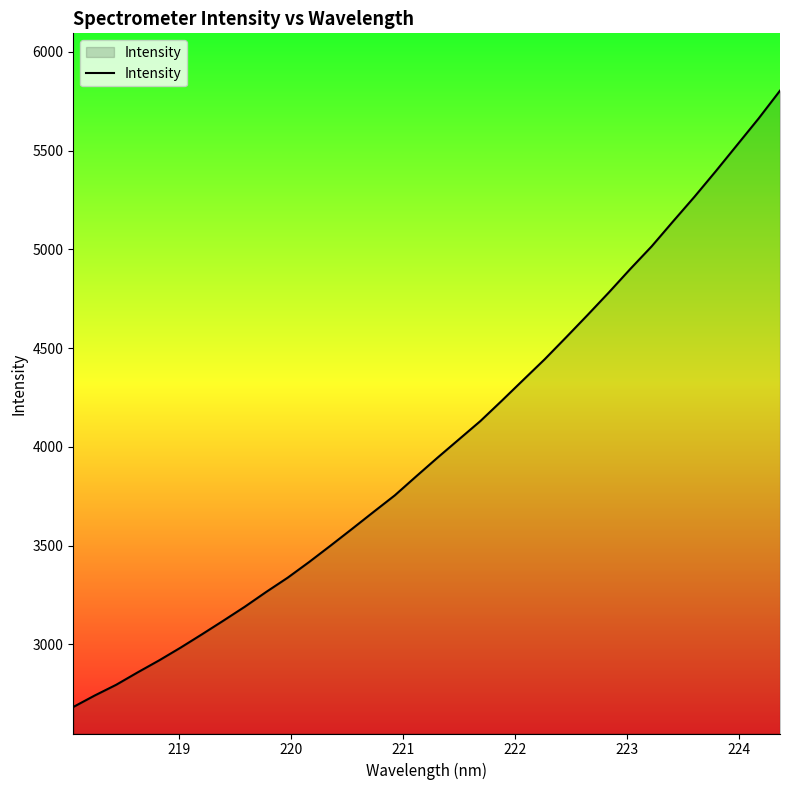

What is the difference between the maximum and minimum values?

3119.4